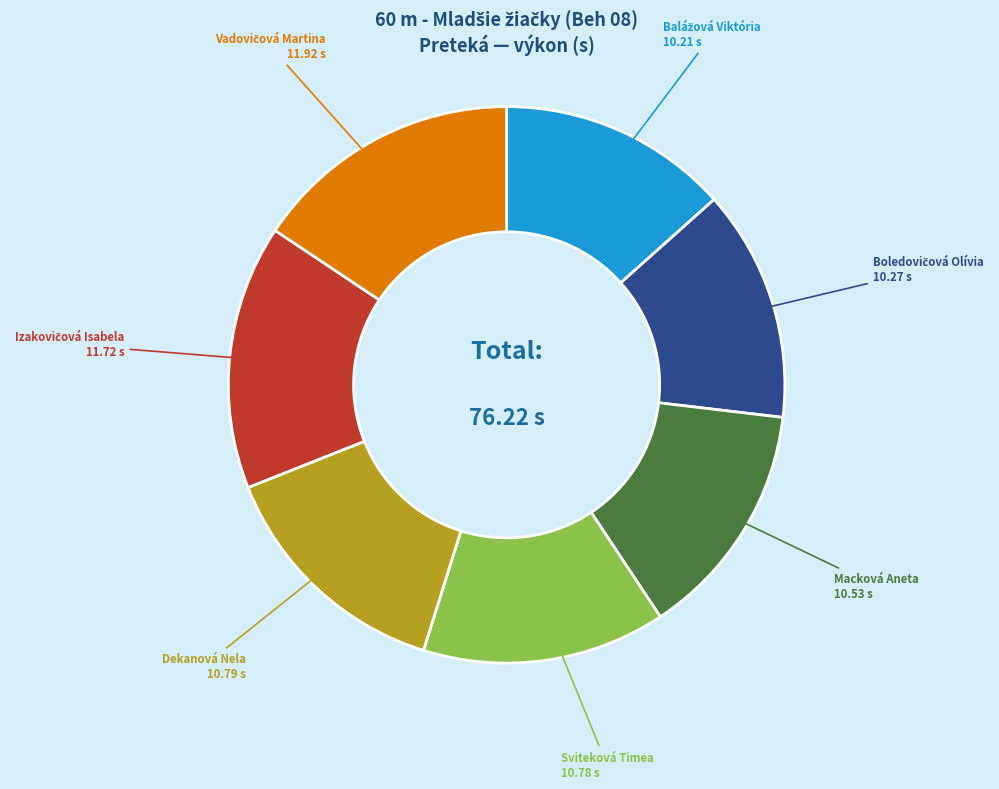

Combined, do Dekanová Nela and Macková Aneta account for over 50%?

No